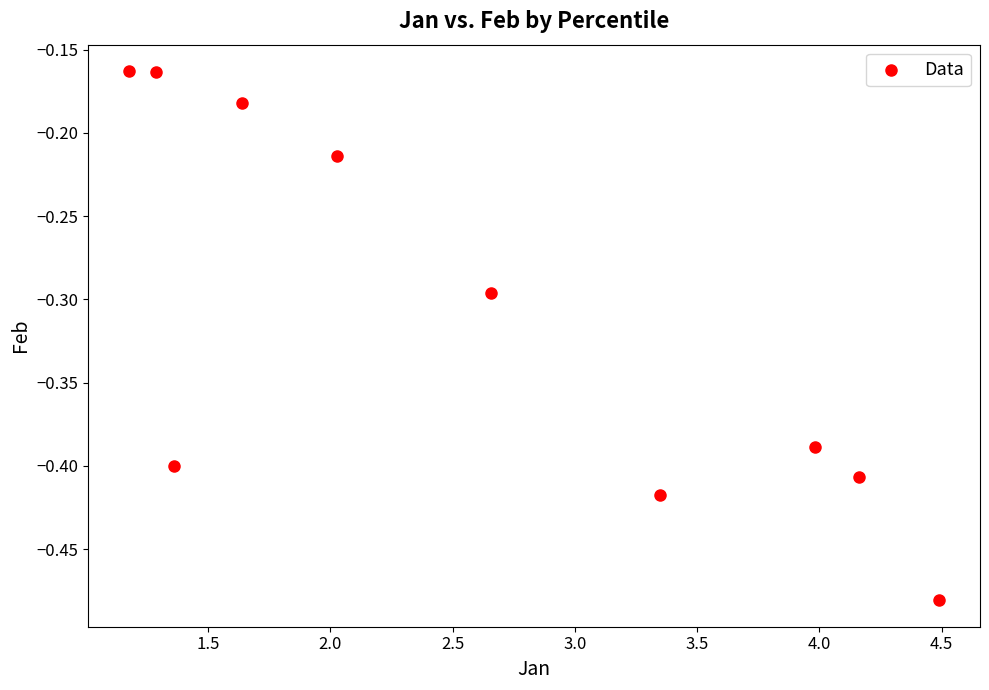

What is the range of X values (max minus min)?

3.3